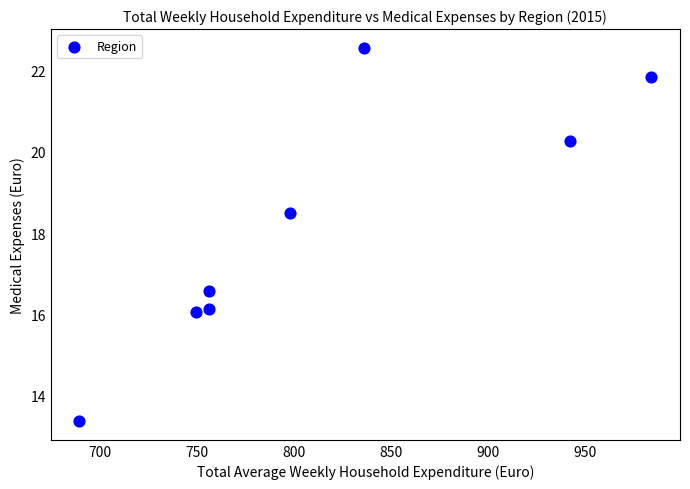

What is the average X value?

813.9